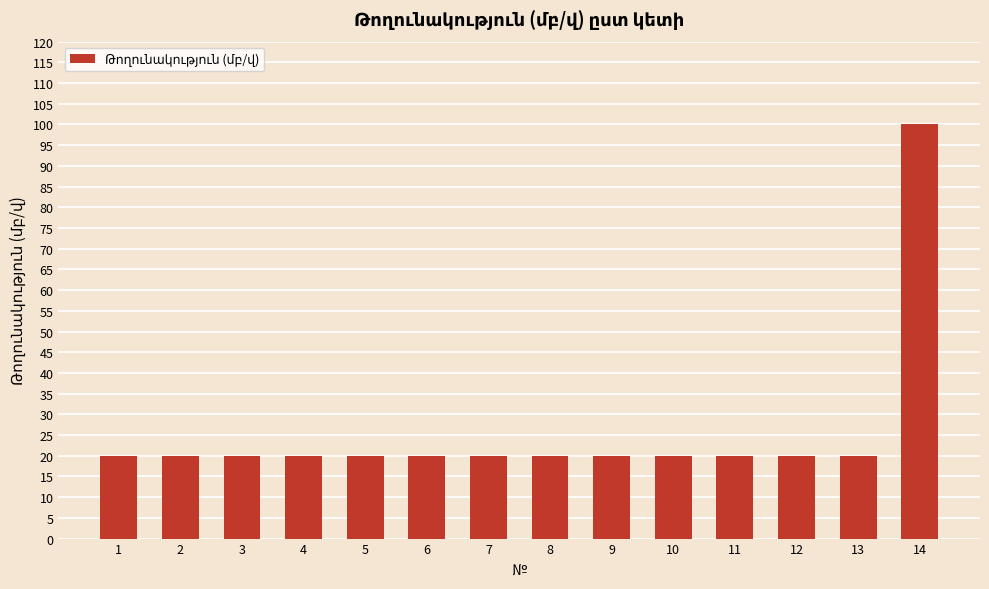

Reading left to right, transcribe all the data shown in this chart.

20	20	20	20	20	20	20	20	20	20	20	20	20	100